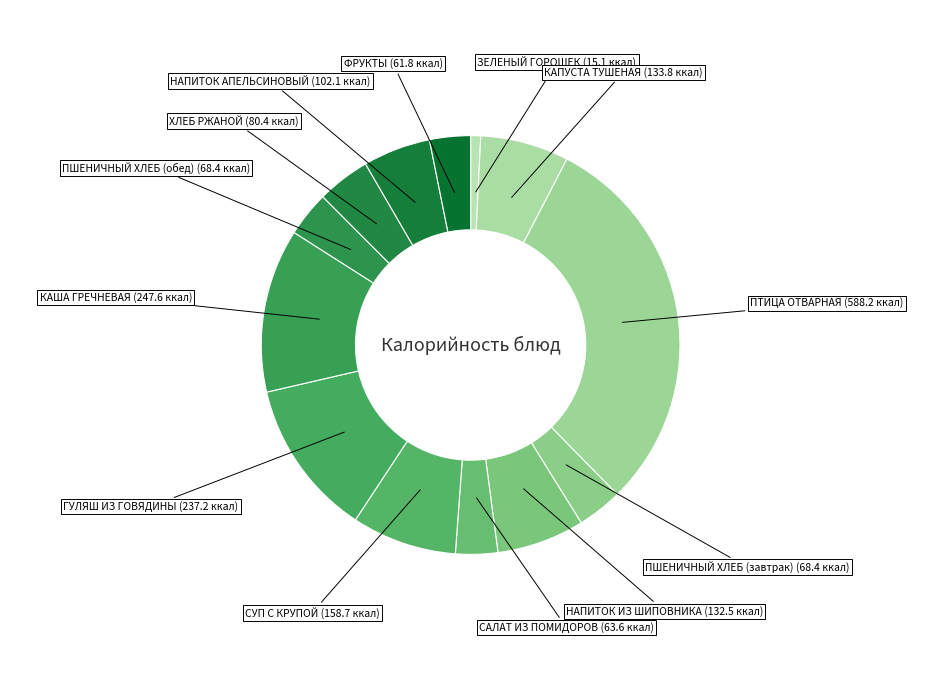

Does any single category account for the majority?

No